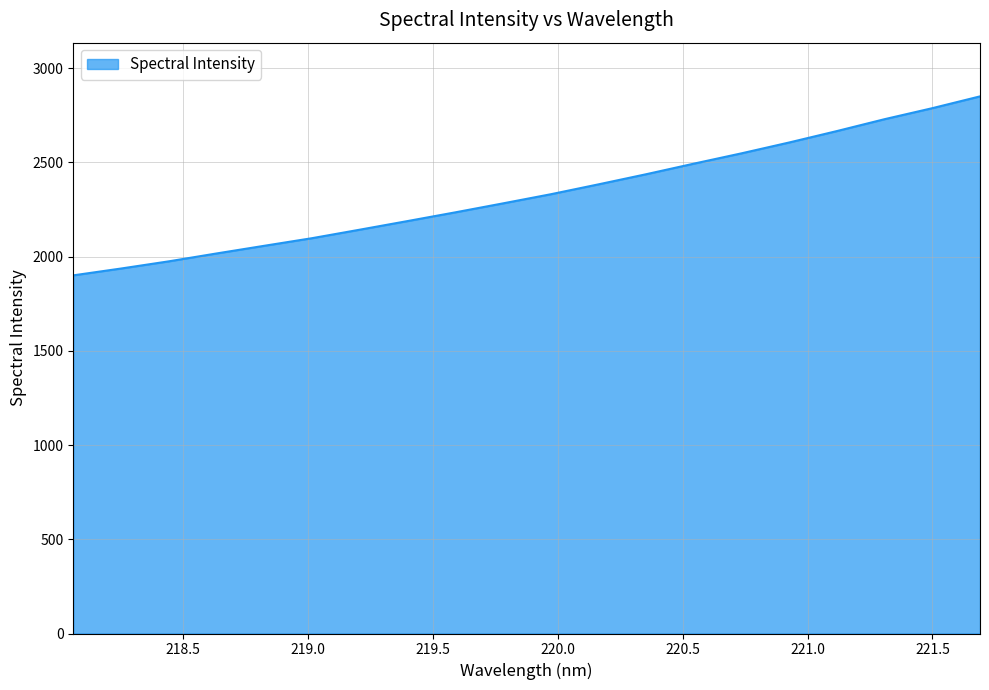

What is the maximum value shown in the chart?

2850.9